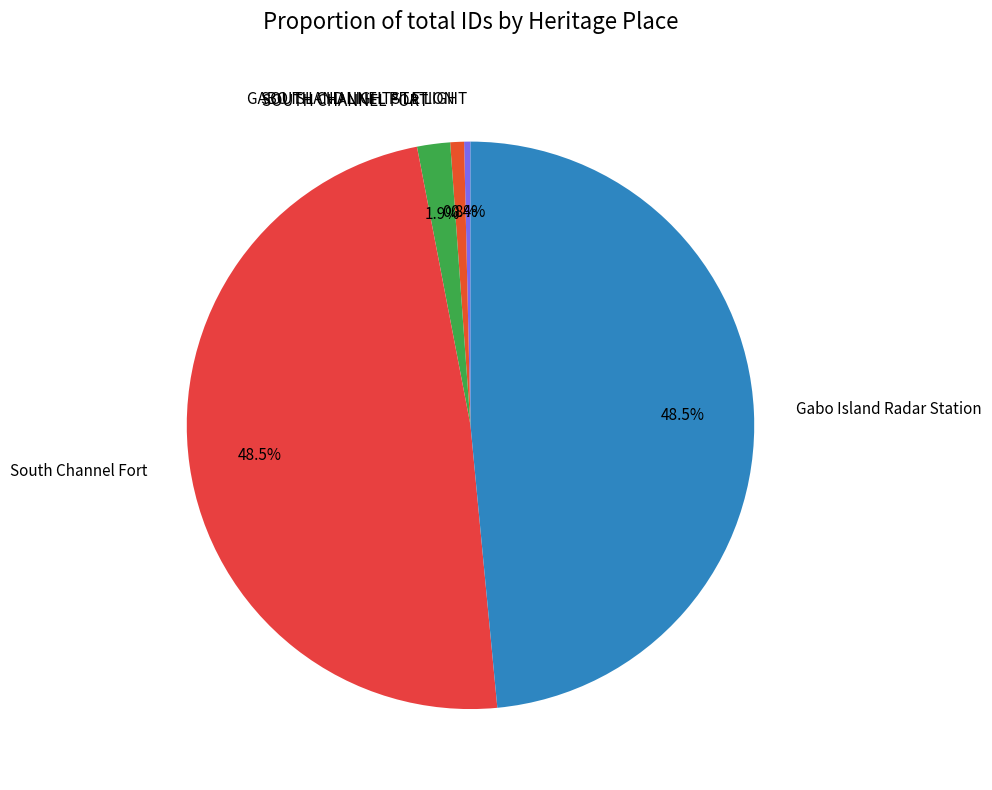

How many segments does this pie chart have?

5